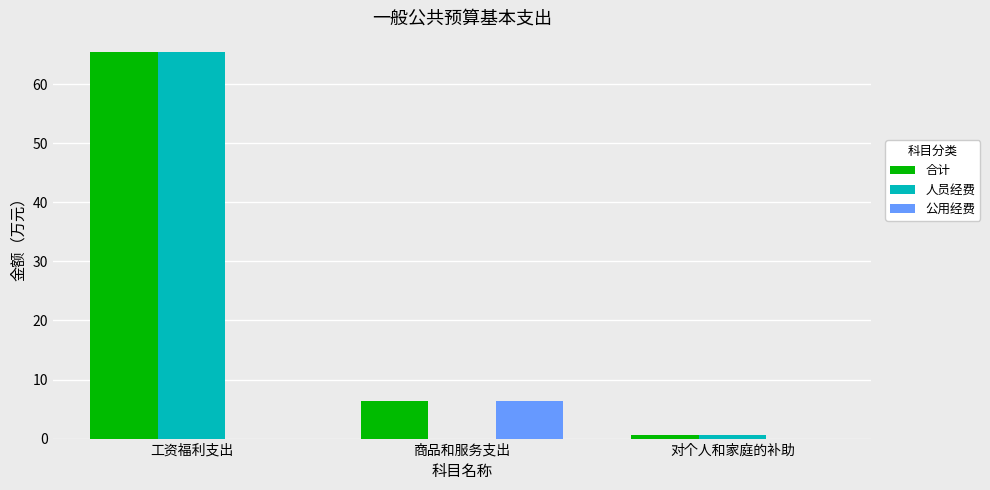

Are the bars grouped side by side (vs. stacked)?

Yes